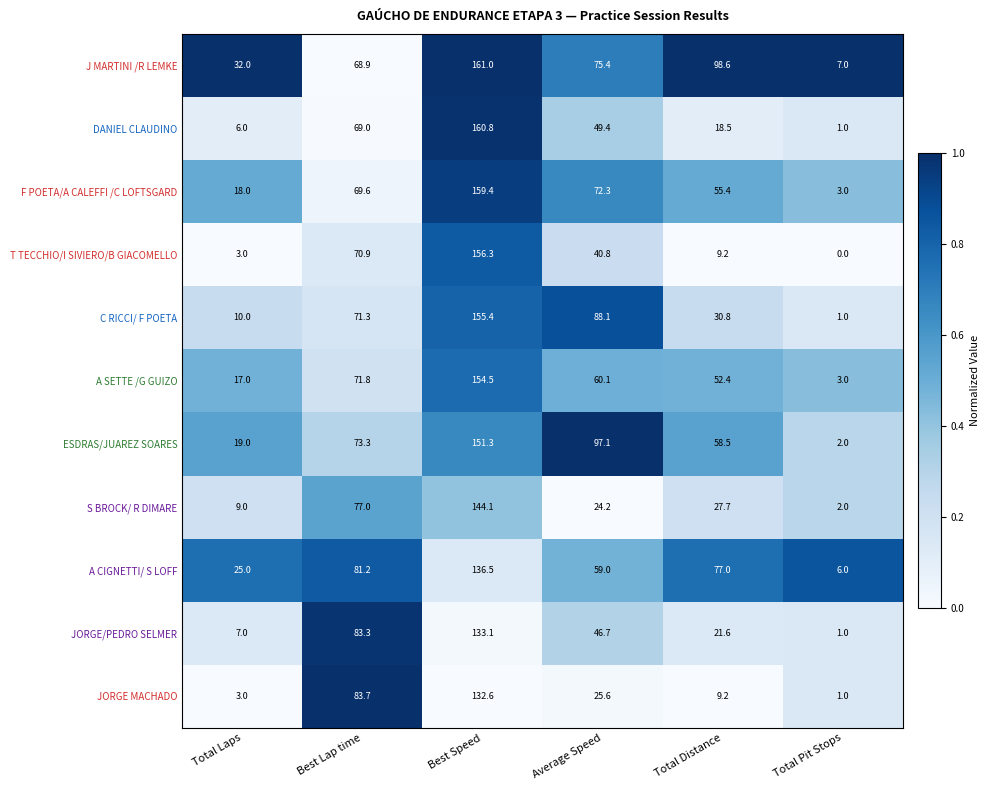

What is the difference between the highest and lowest values at Total Laps?

29.0